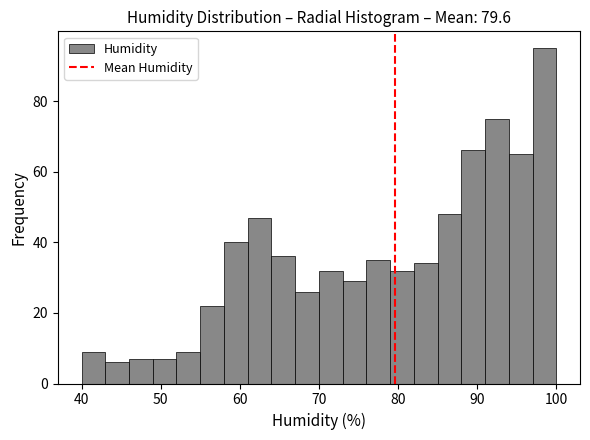

Read against the x-axis, roughly where is the centre of the tallest bar?

99